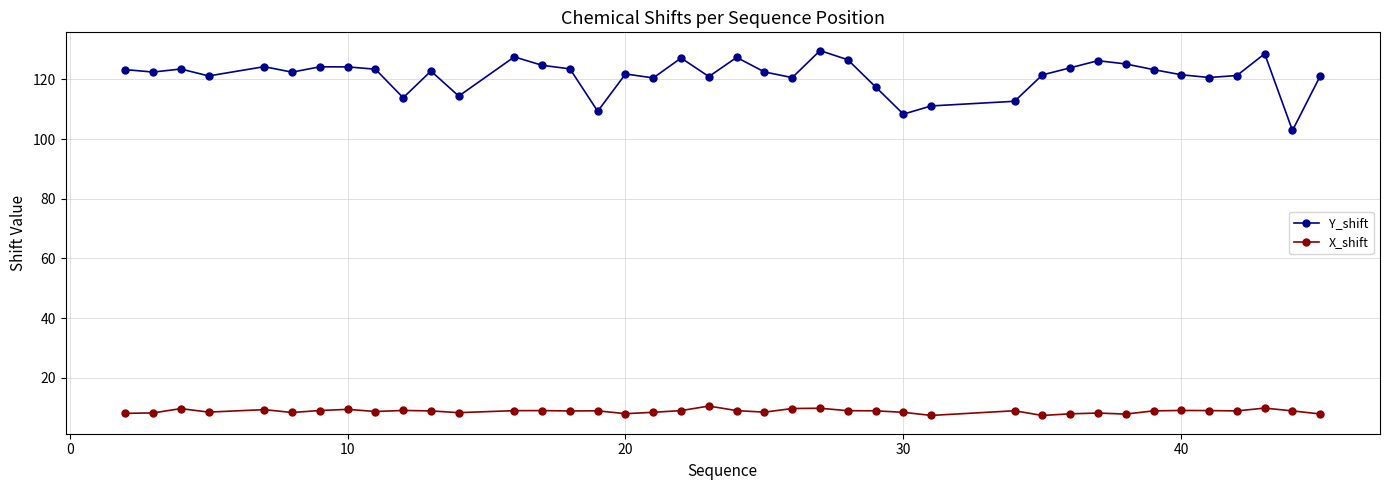

List the series in order of their peak value, lowest first.

X_shift, Y_shift